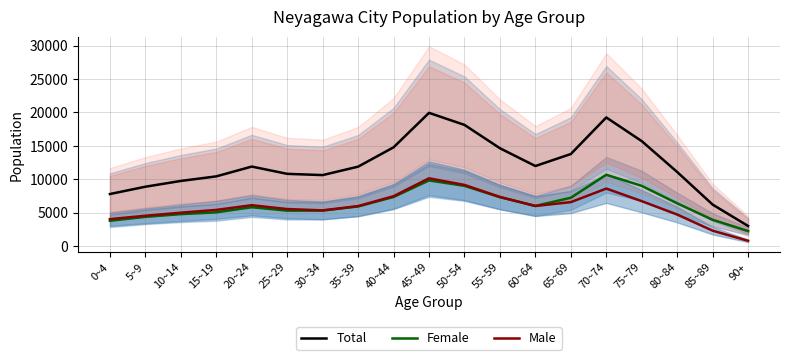

How many interior local valleys does the Total series have?

2